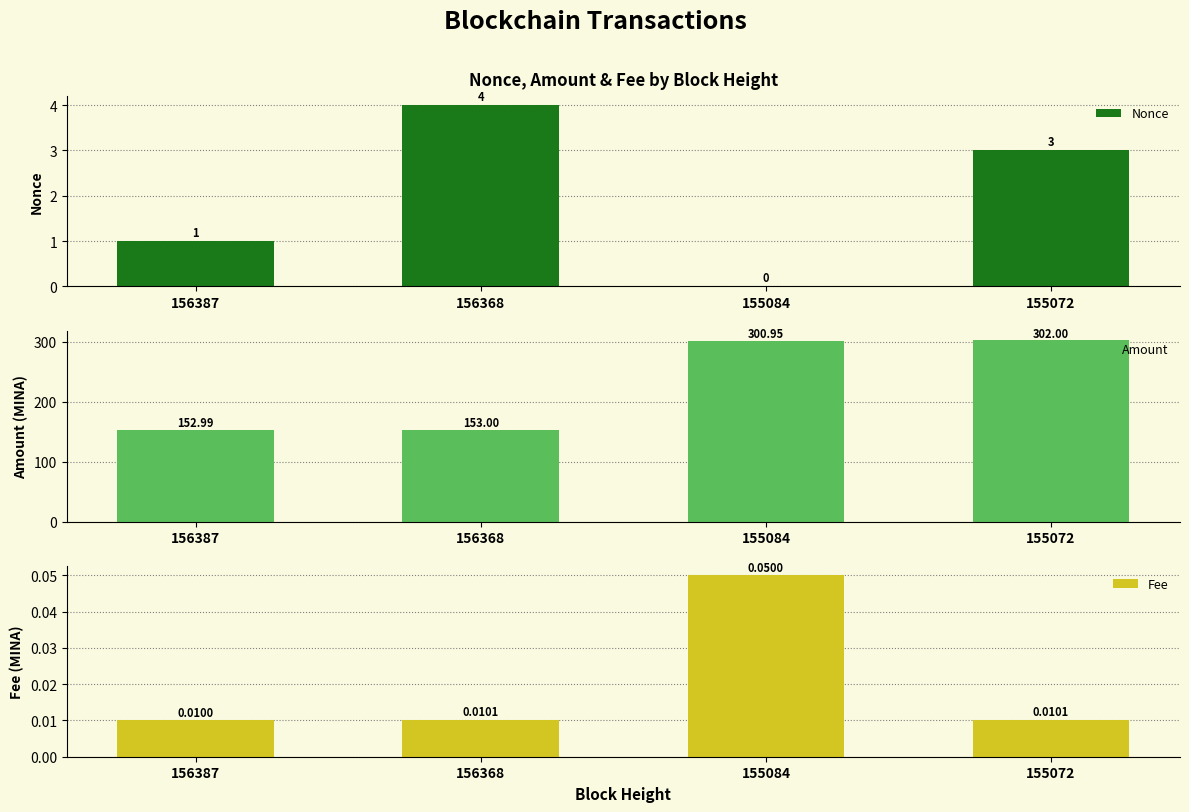

Reading right to left, extract all data points from this chart.

Nonce: 3.0	0.0	4.0	1.0
Amount: 302.0	300.9	153.0	153.0
Fee: 0.0	0.1	0.0	0.0